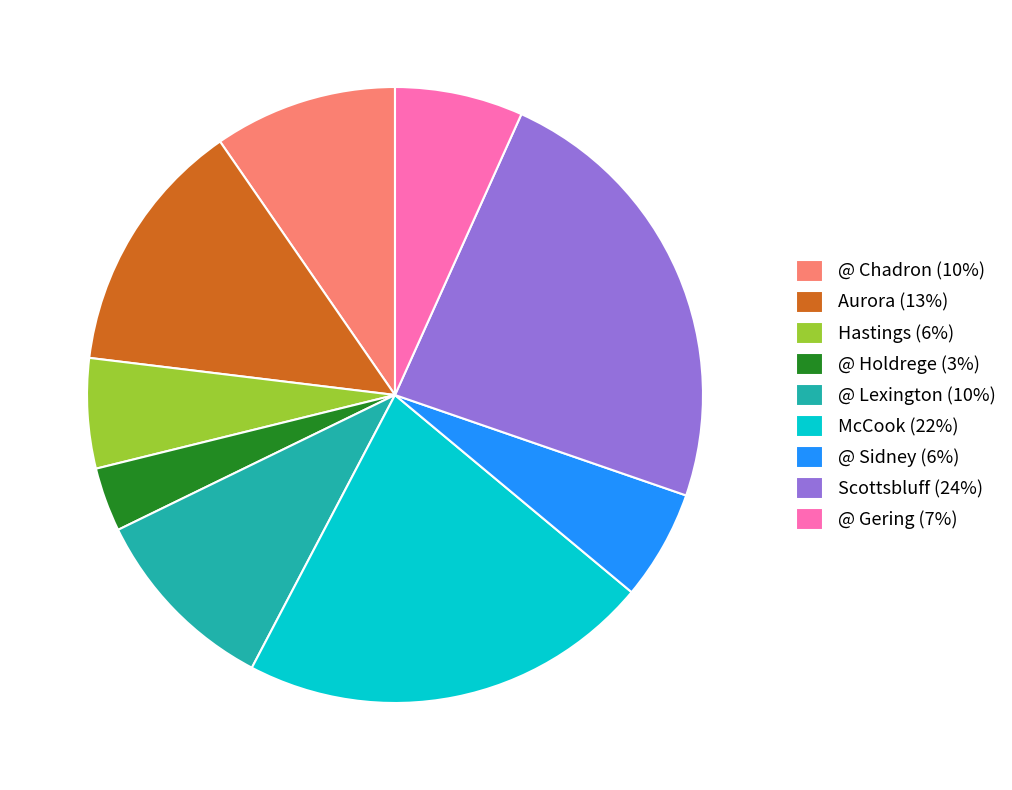

Is the sum of @ Lexington (10%) and McCook (22%) greater than half?

No